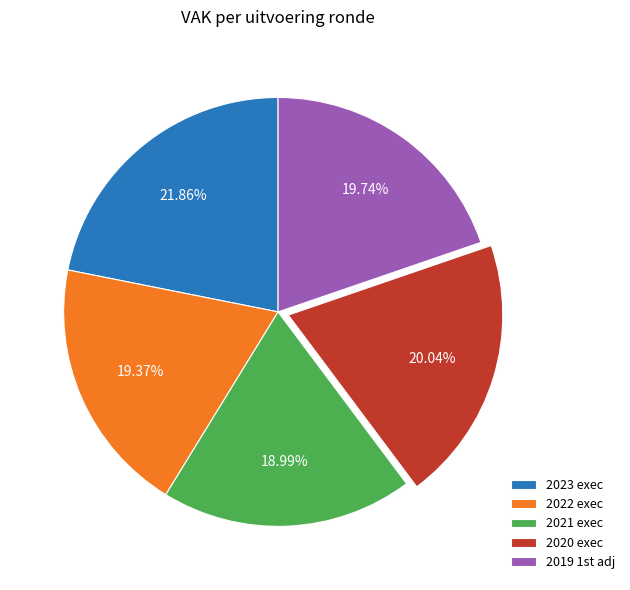

To the nearest percent, what is the difference between the largest and smallest slice percentages?

3%